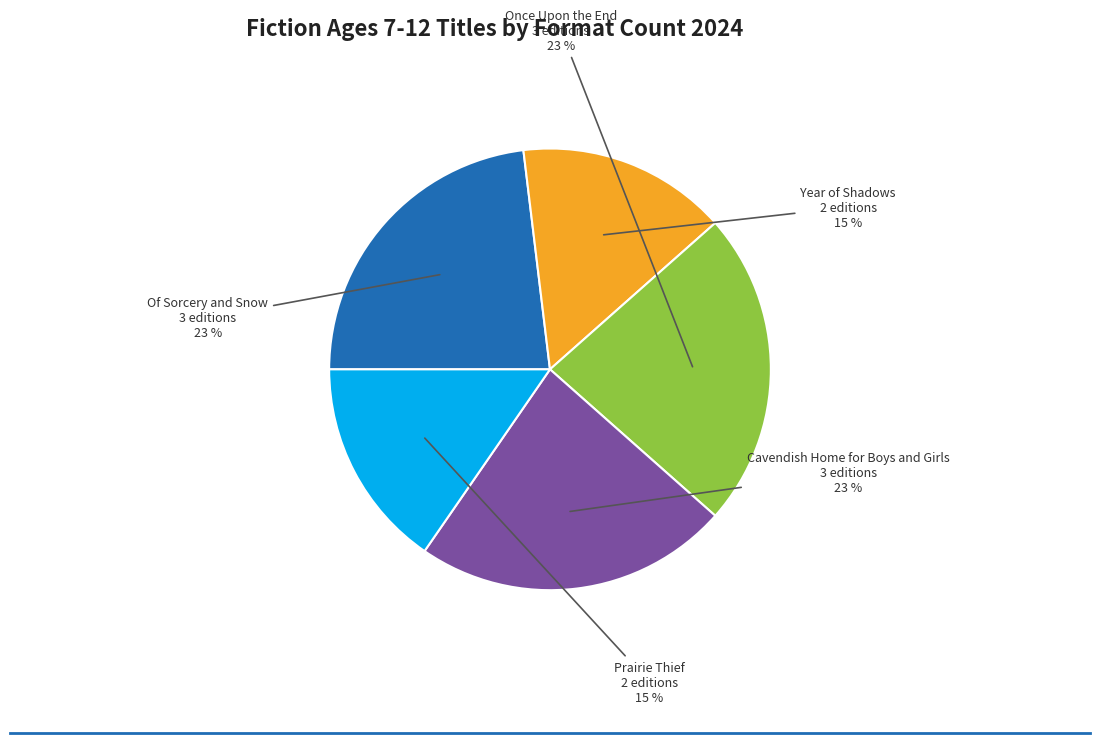

Is there any slice that represents more than half of the pie?

No